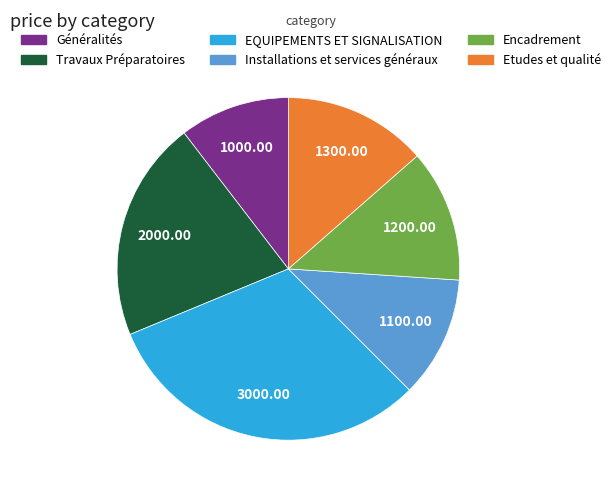

Between Travaux Préparatoires and EQUIPEMENTS ET SIGNALISATION, which is larger?

EQUIPEMENTS ET SIGNALISATION